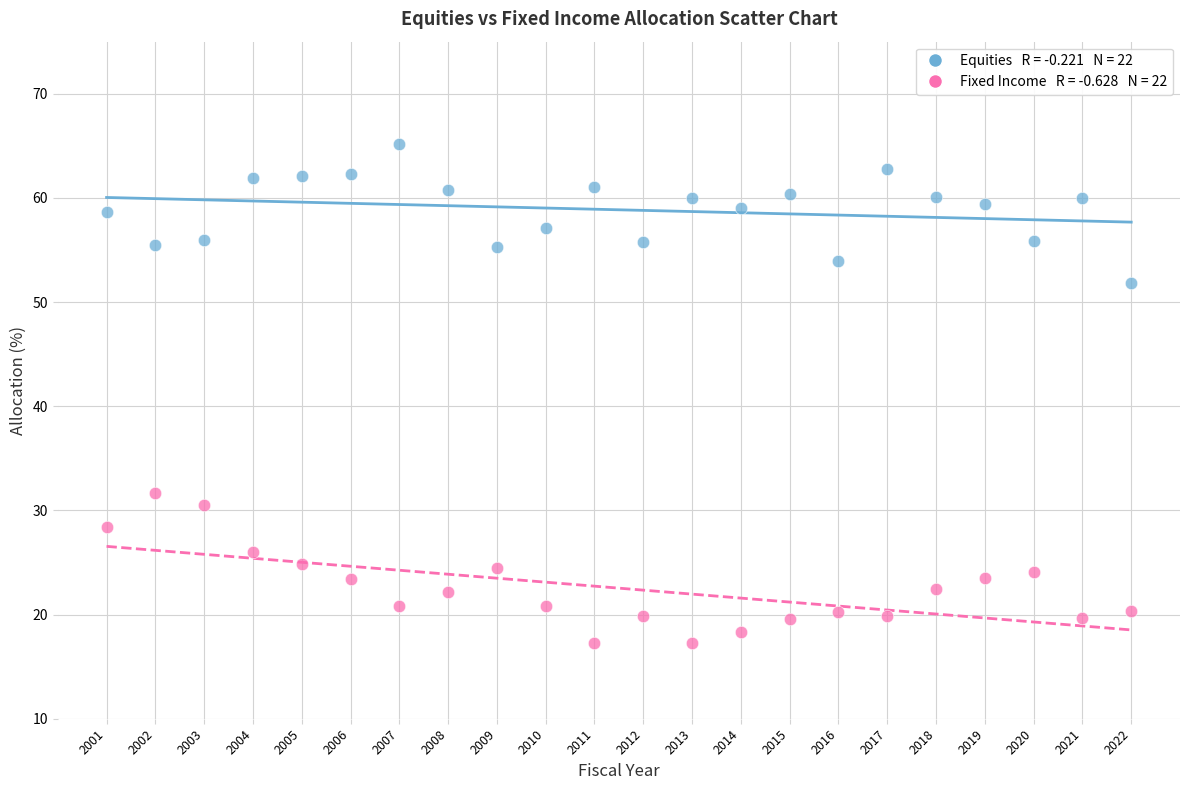

Across all data points, what is the range of X values (max minus min)?

21.0